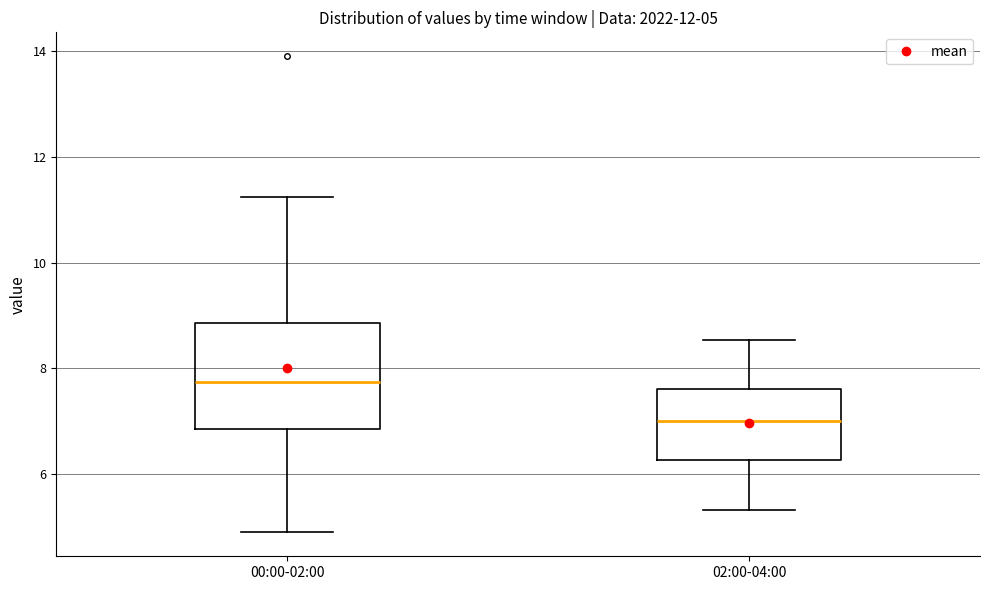

Comparing the boxes themselves (not the whiskers), which one is the tallest?

00:00-02:00